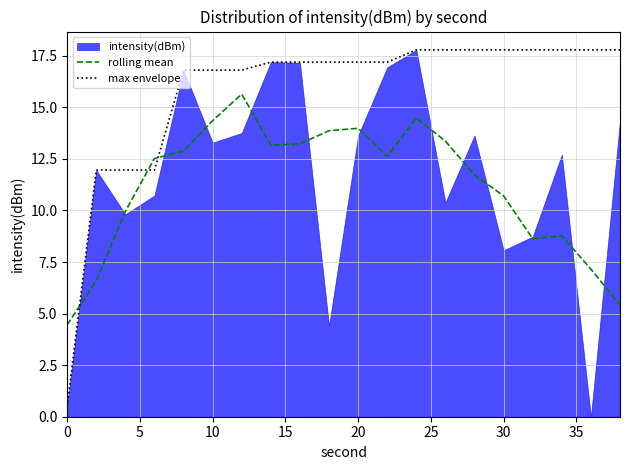

Does the chart display data point markers on the line(s)?

No